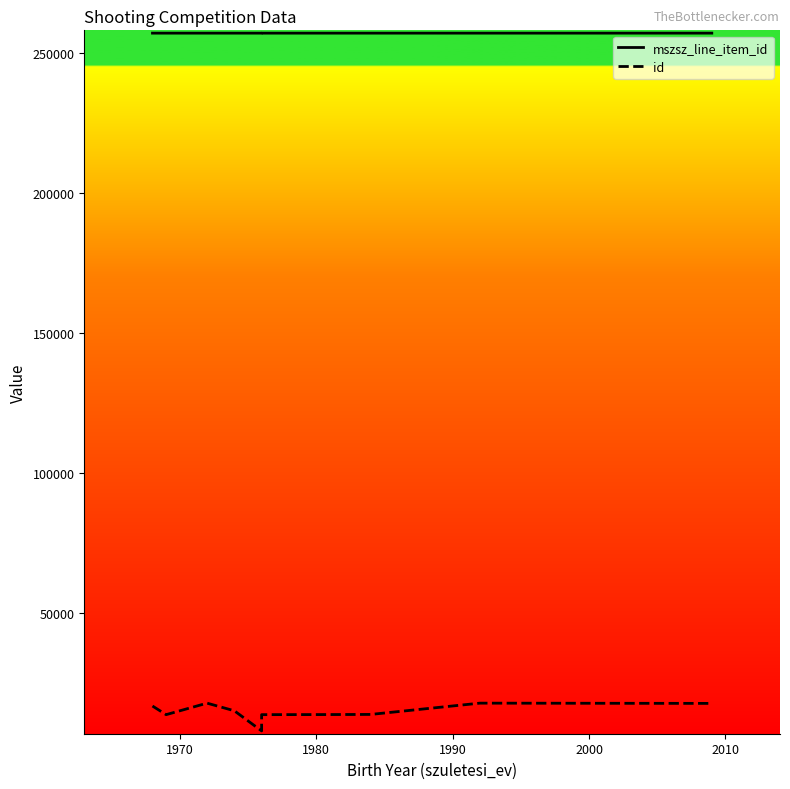

Count the mszsz_line_item_id values in the range 257143 to 257144.

9